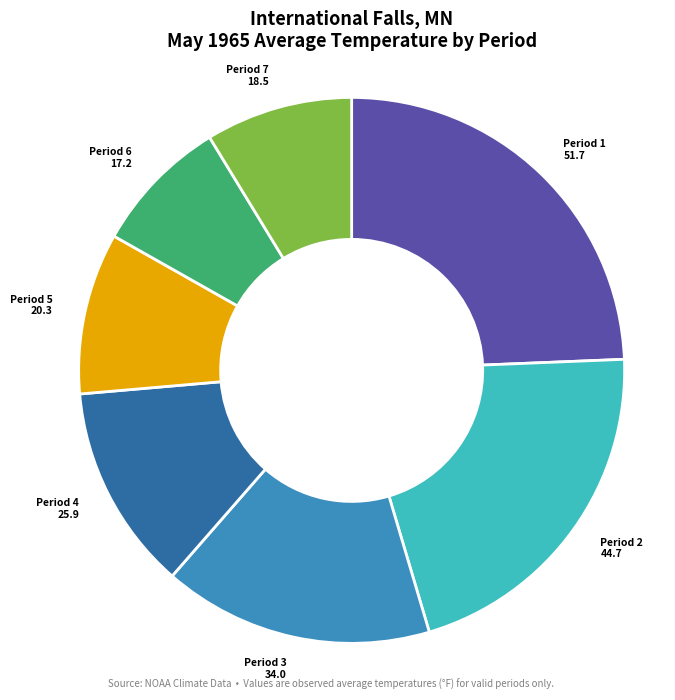

Is there a majority slice in this chart?

No